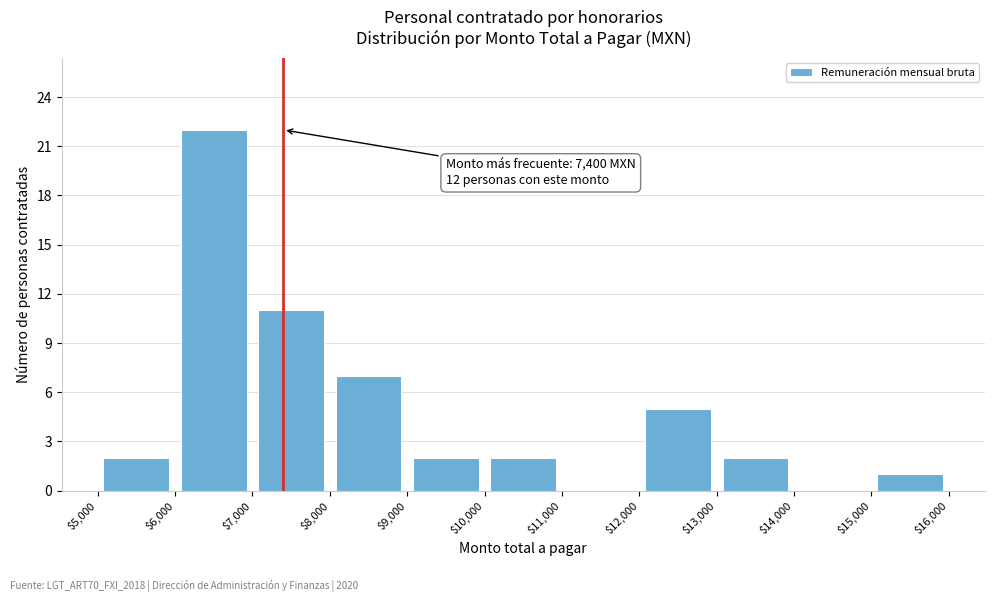

Over which range of the x-axis is the bar tallest?

$6,000 to $7,000